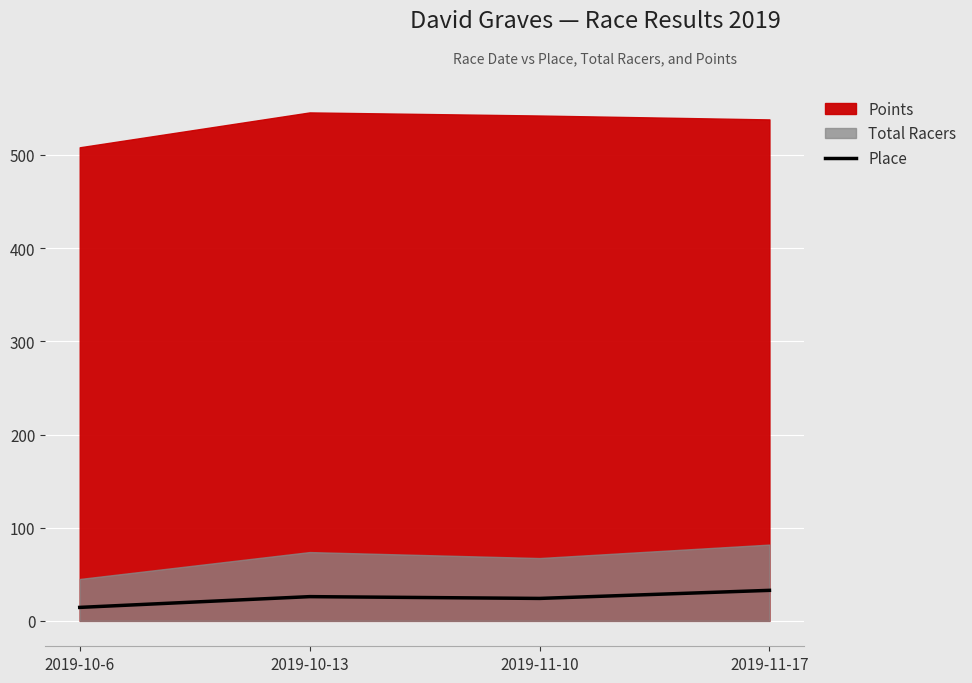

Does the chart display data point markers on the line(s)?

No